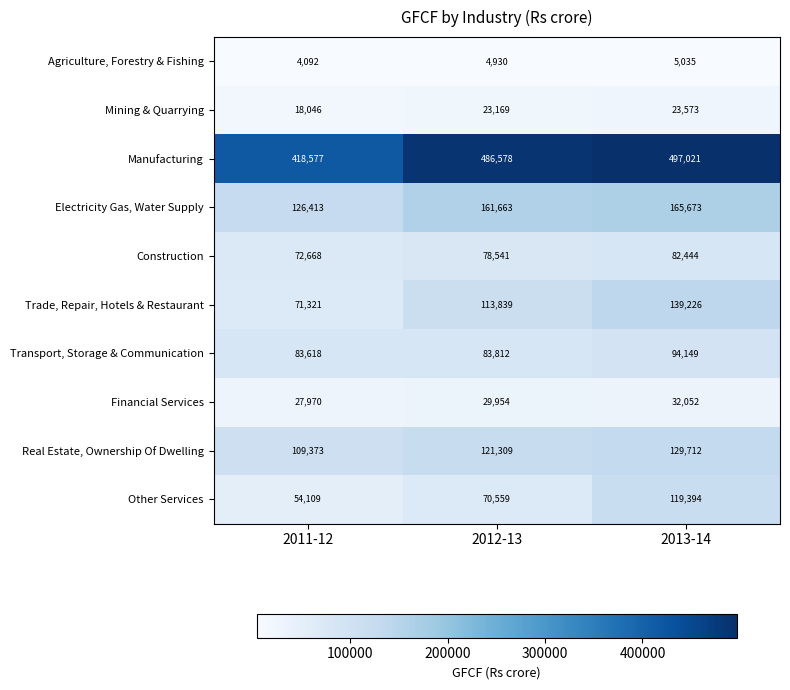

What is the sum of the Other Services values at 2012-13 and 2013-14?

189953